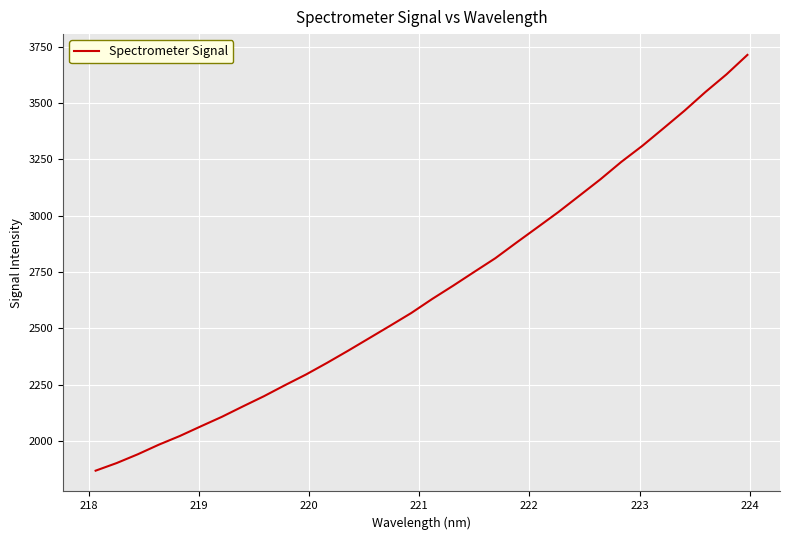

How many series are shown in this chart?

1